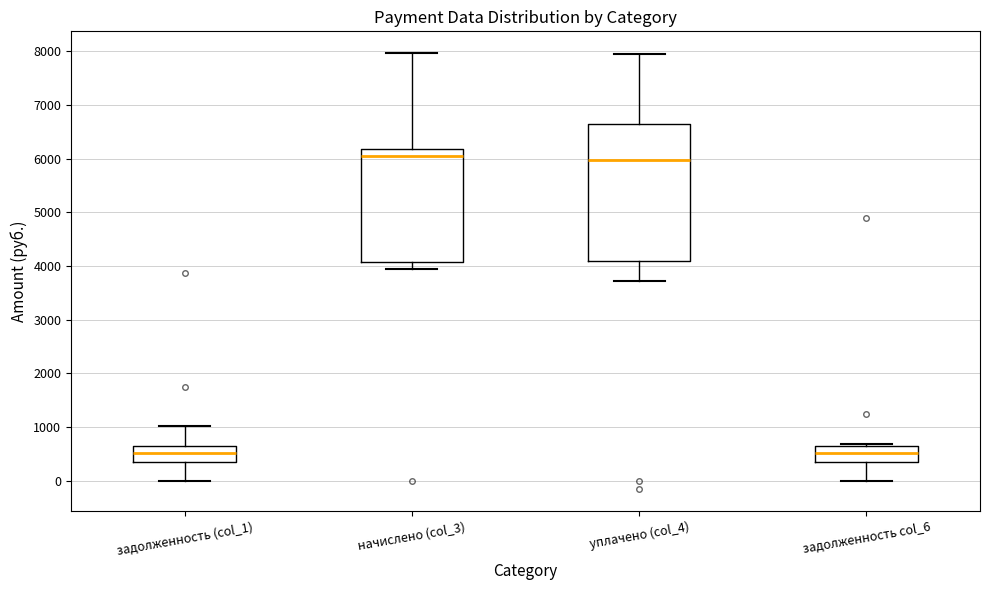

Reading left to right, transcribe this box plot: for each box, give where its median line is, the range the box spans, and where its two whiskers end, as read against the y-axis. The values are not printed on the chart, so give them approximately, as read against the axis.

задолженность (col_1): median 500, box 300 to 600, whiskers 0 to 1000
начислено (col_3): median 6000, box 4100 to 6200, whiskers 3900 to 8000
уплачено (col_4): median 6000, box 4100 to 6600, whiskers 3700 to 7900
задолженность col_6: median 500, box 300 to 600, whiskers 0 to 700